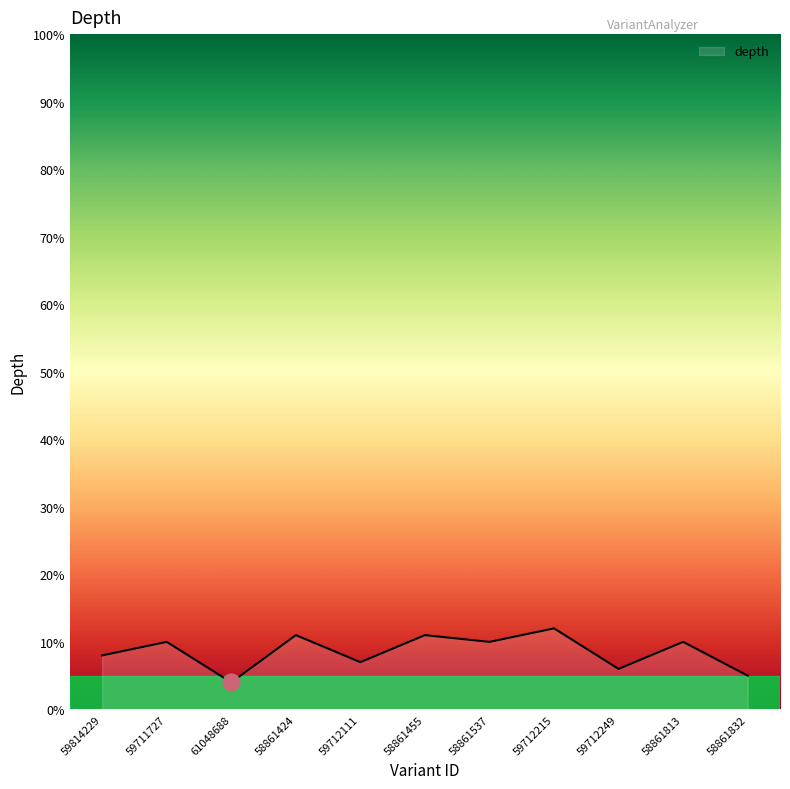

Reading left to right, list all the values displayed in this chart.

59814229=8	59711727=10	61048688=4	58861424=11	59712111=7	58861455=11	58861537=10	59712215=12	59712249=6	58861813=10	58861832=5